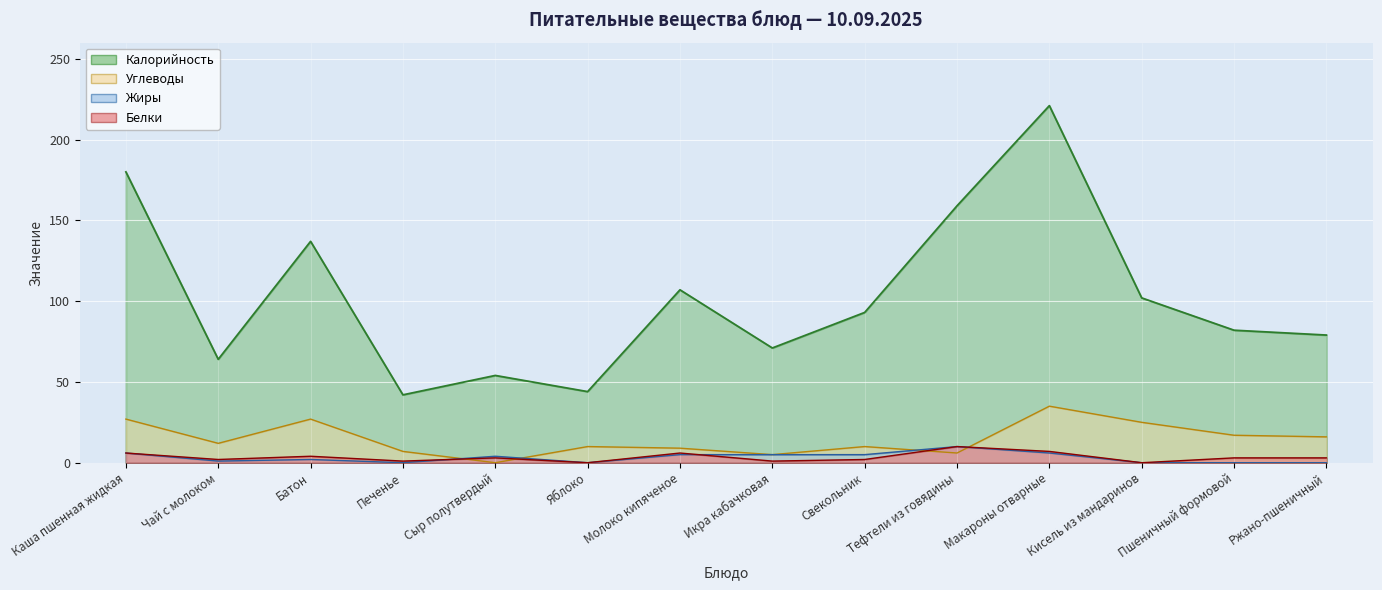

Which has a higher value, Свекольник or Яблоко?

Свекольник